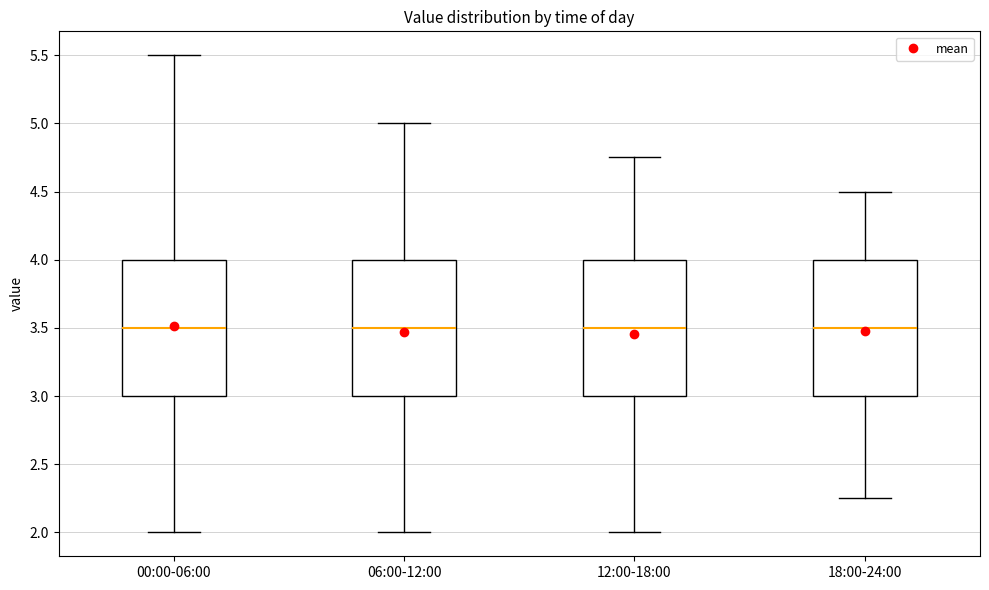

Where does the median line of the box for 18:00-24:00 sit on the y-axis? The values are not printed on the chart, so give them approximately, as read against the axis.

3.50